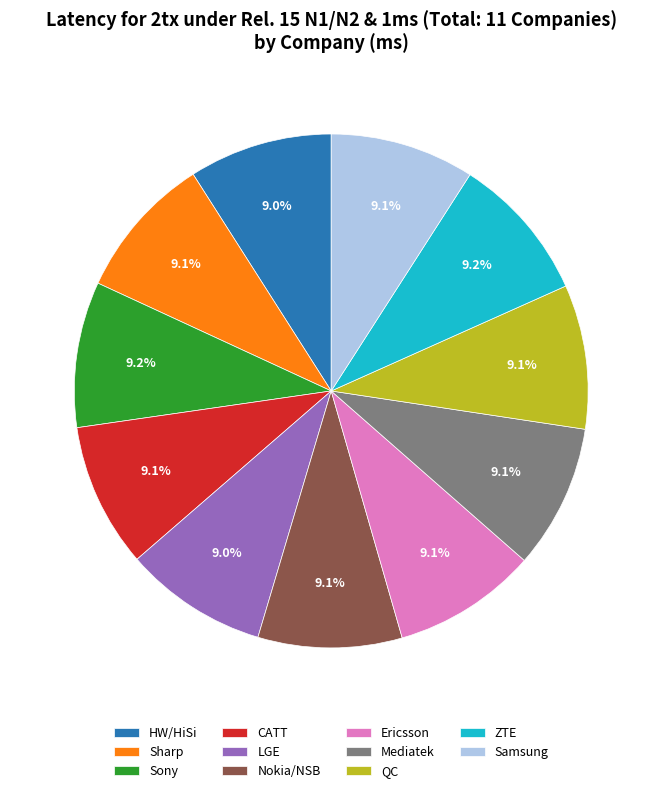

Is it true that Ericsson is 9% of the pie?

True